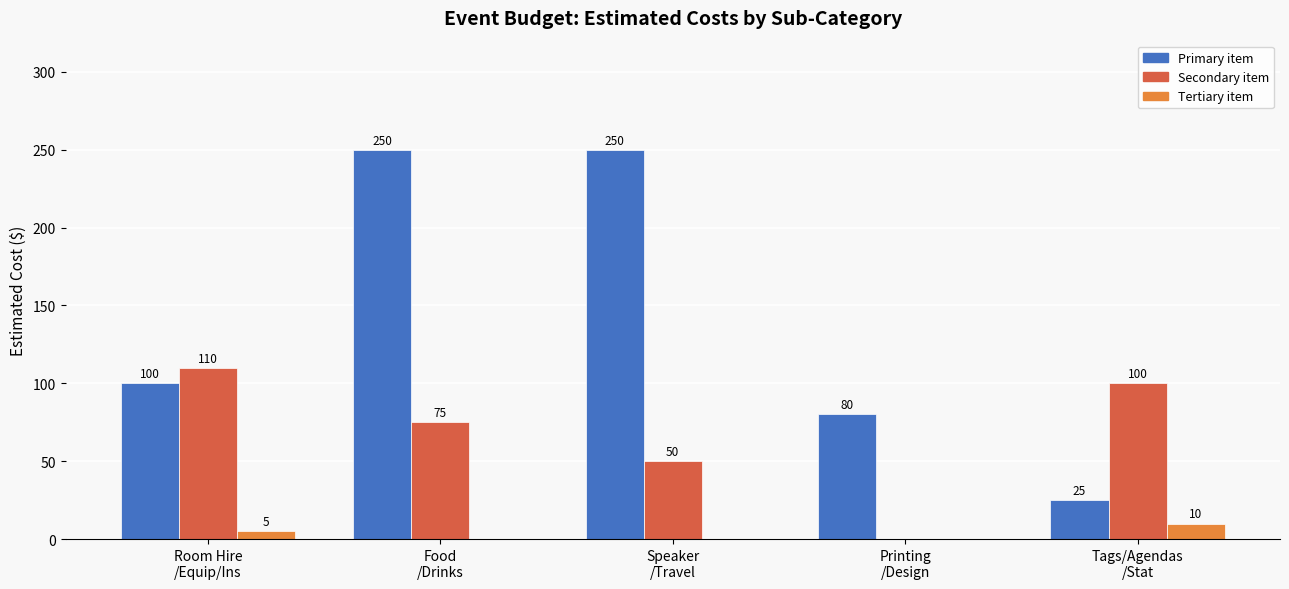

What is the greatest value displayed?

250